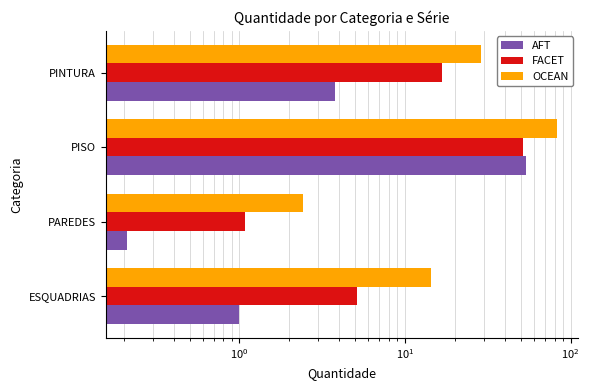

Rank the series at PINTURA from highest to lowest value.

OCEAN, FACET, AFT